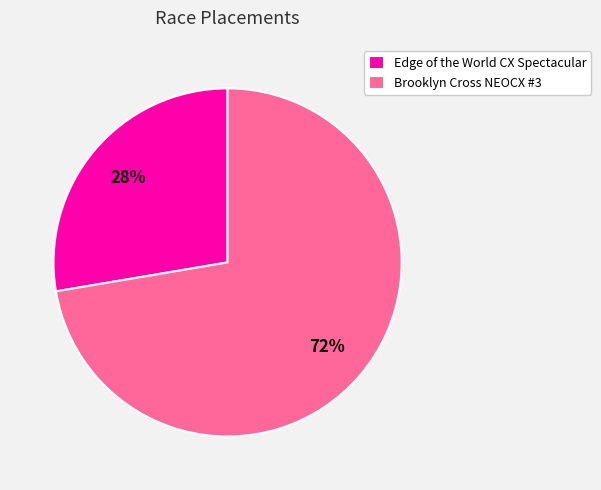

How many slices are in this pie chart?

2